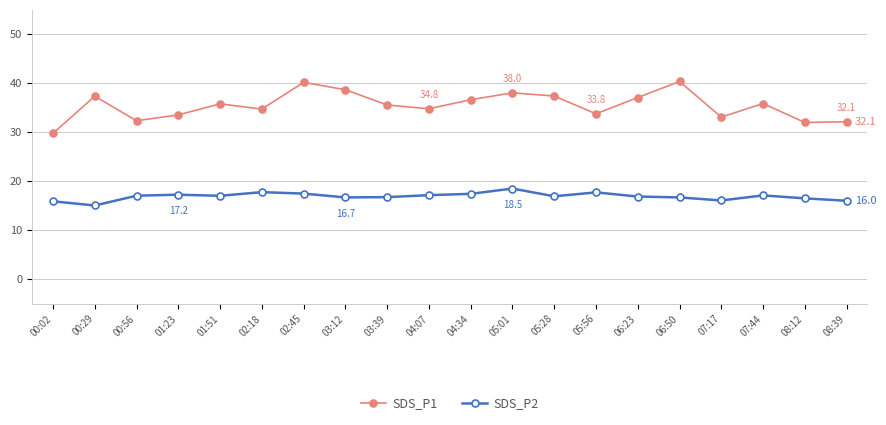

At how many categories does at least one series exceed 29?

20